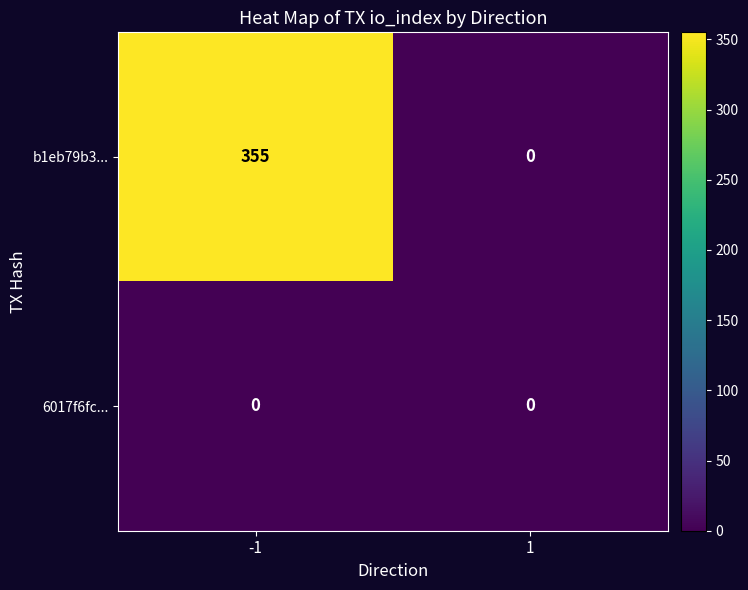

Rank the series at -1 from highest to lowest value.

b1eb79b3..., 6017f6fc...